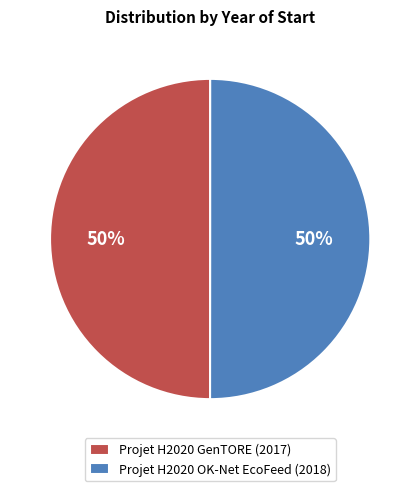

Is it true that Projet H2020 GenTORE (2017) is 63% of the pie?

False